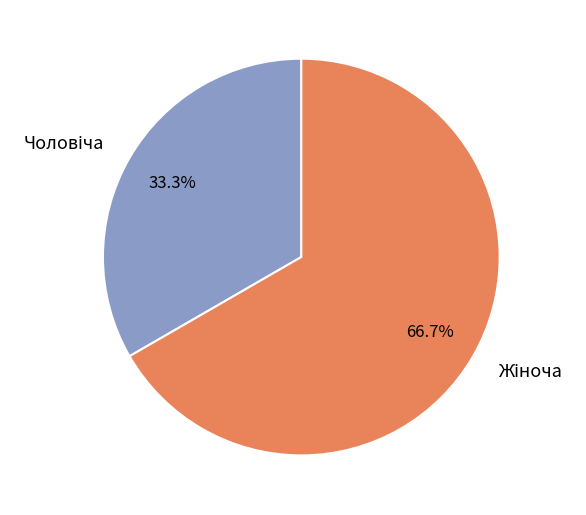

Does any single category account for the majority?

Yes